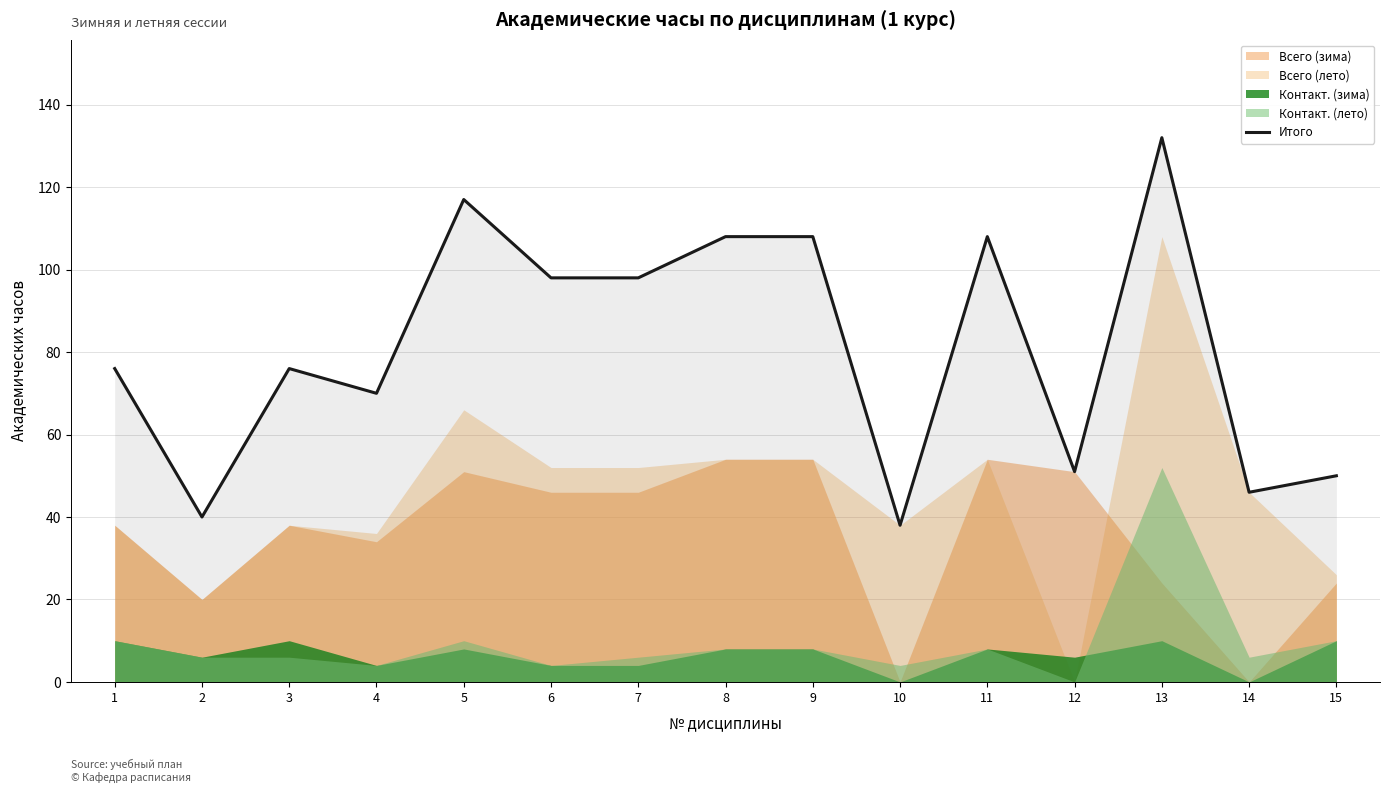

What is the change in value from 1 to 7?

+22